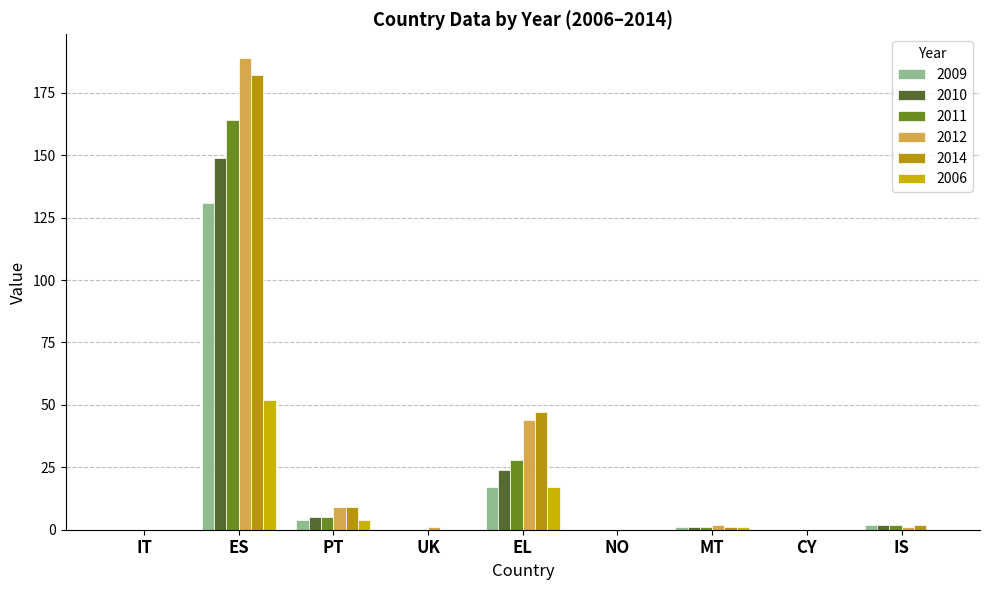

Is it true that 2006 equals 71 at ES?

False